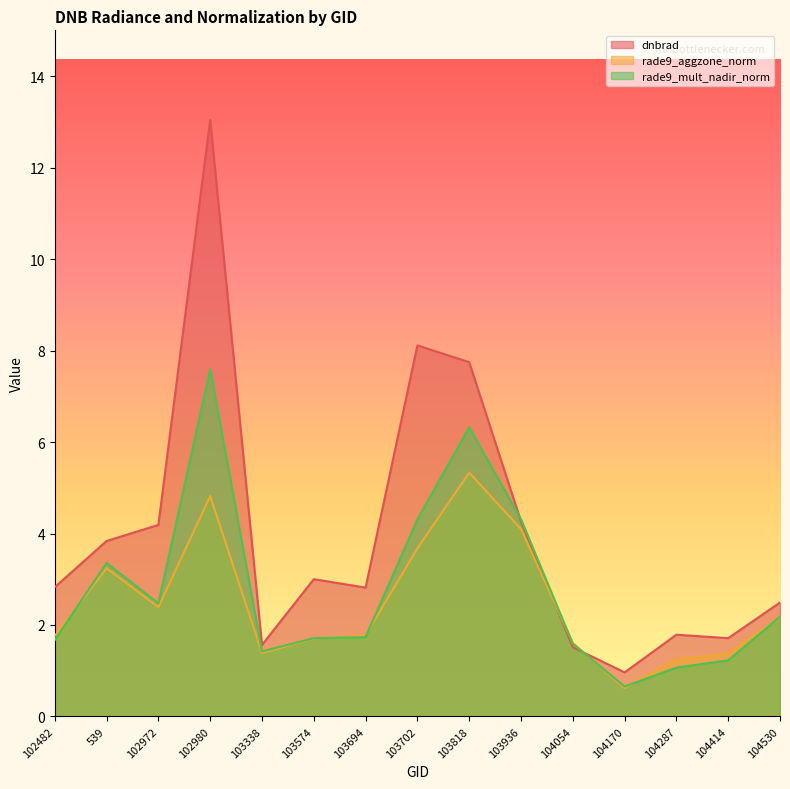

Is the value of rade9_aggzone_norm at 103702 greater than the value of rade9_mult_nadir_norm at 102980?

No